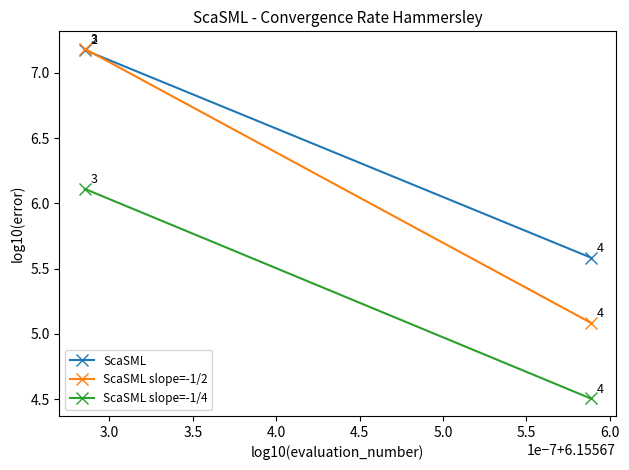

Reading left to right, list all the values displayed in this chart.

ScaSML: 7.2	5.6
ScaSML slope=-1/2: 7.2	5.1
ScaSML slope=-1/4: 6.1	4.5